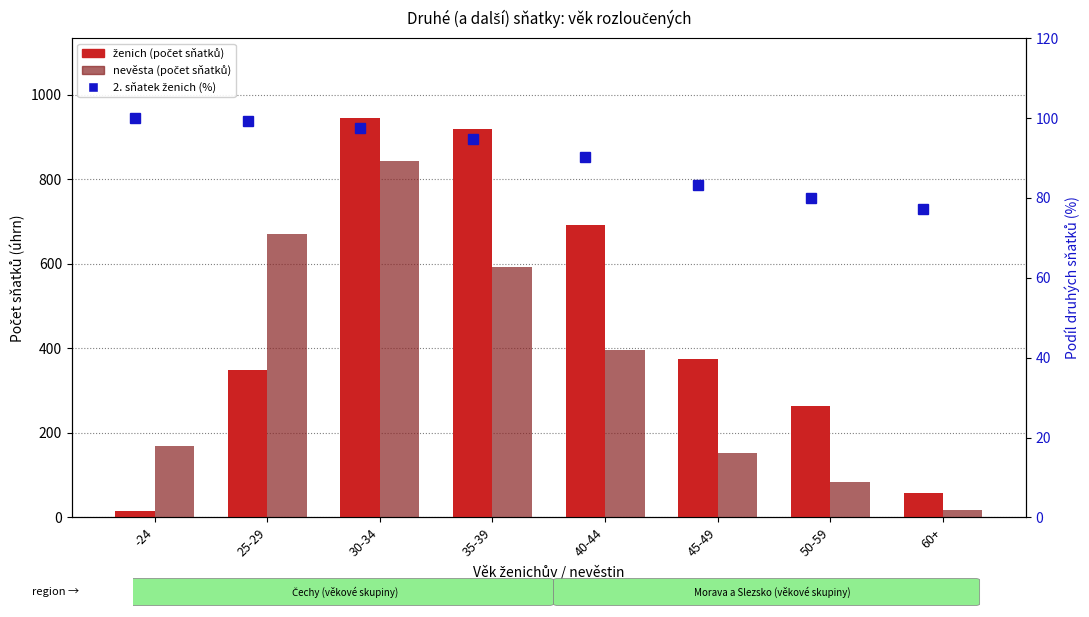

What is the label of the 8th bar from the left?

60+